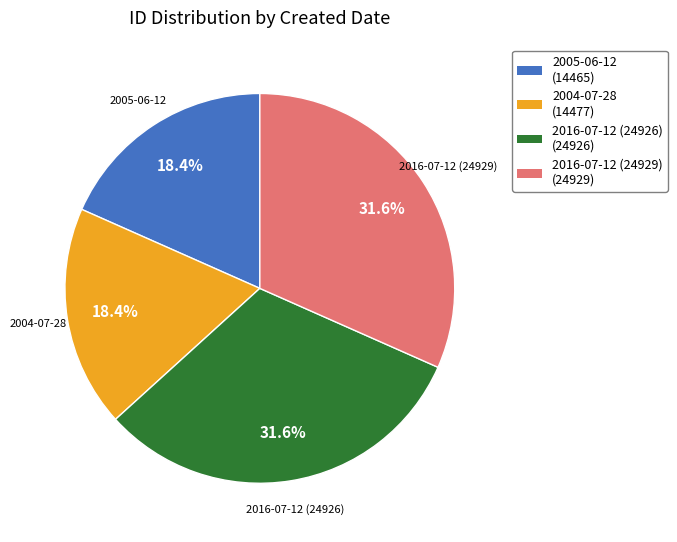

Does any single category account for the majority?

No